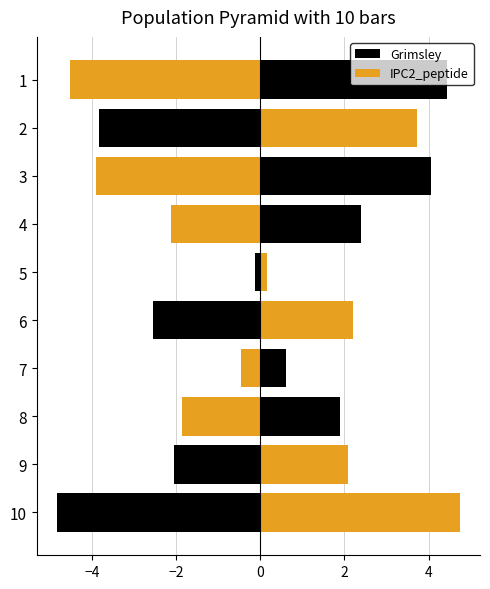

At how many categories does at least one series exceed 0?

10